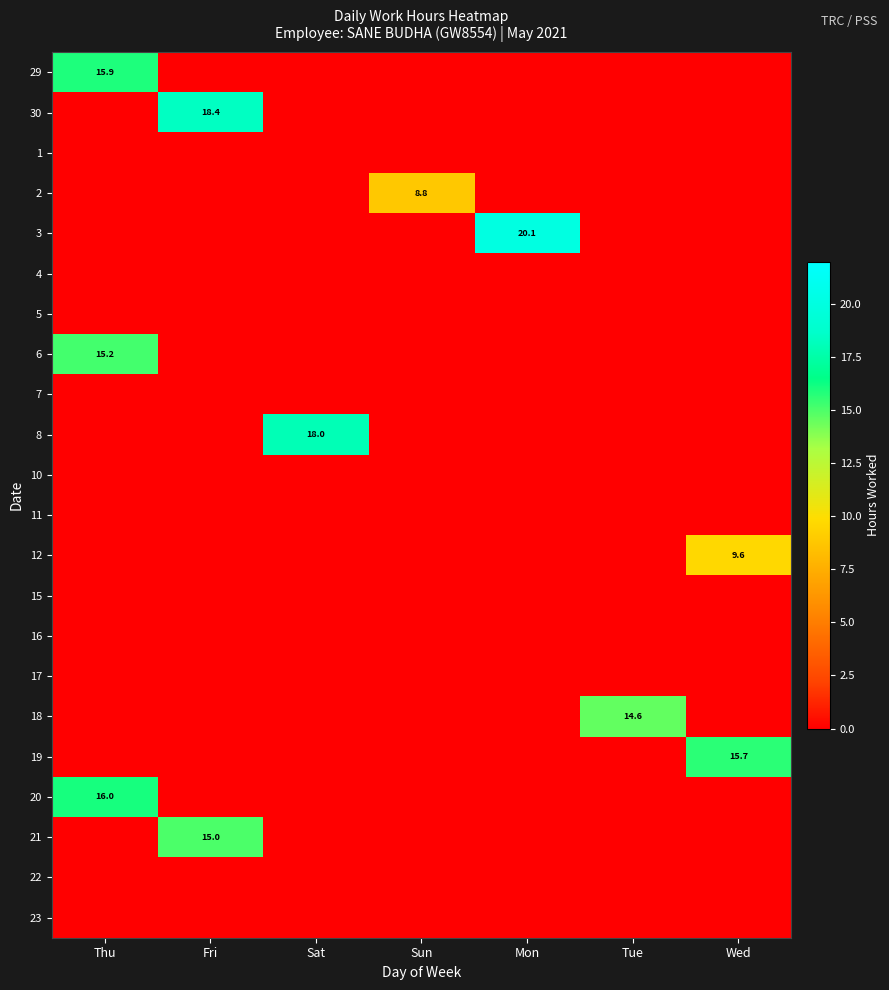

Count the 12 values in the range 0 to 1.

6